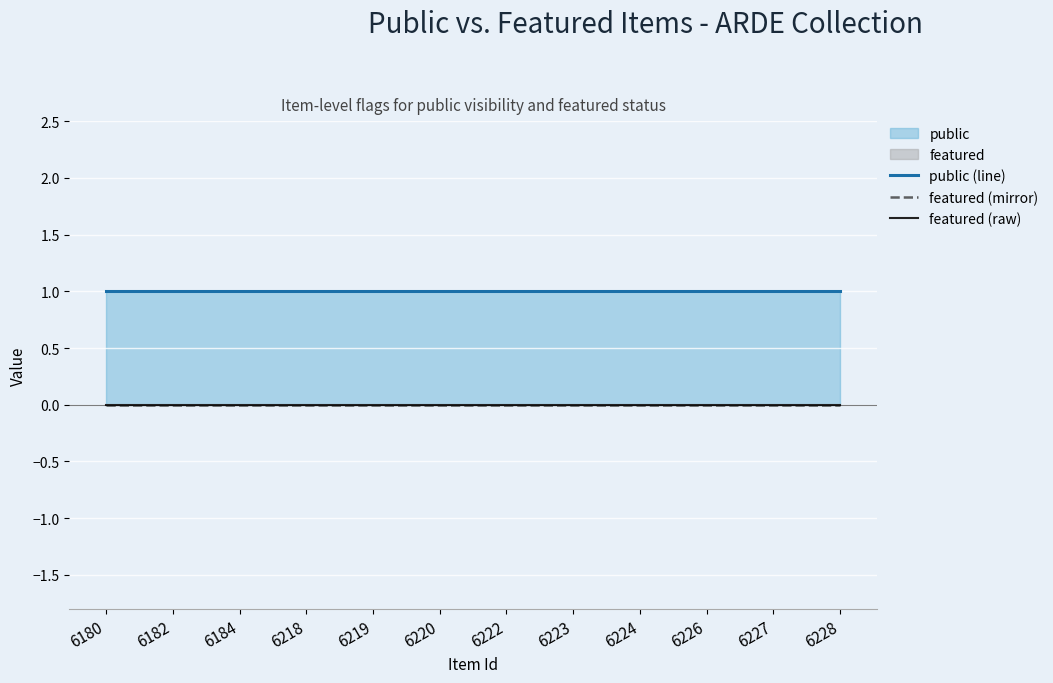

Reading left to right, extract all data points from this chart.

public (line): 1	1	1	1	1	1	1	1	1	1	1	1
featured (mirror): 0	0	0	0	0	0	0	0	0	0	0	0
featured (raw): 0	0	0	0	0	0	0	0	0	0	0	0